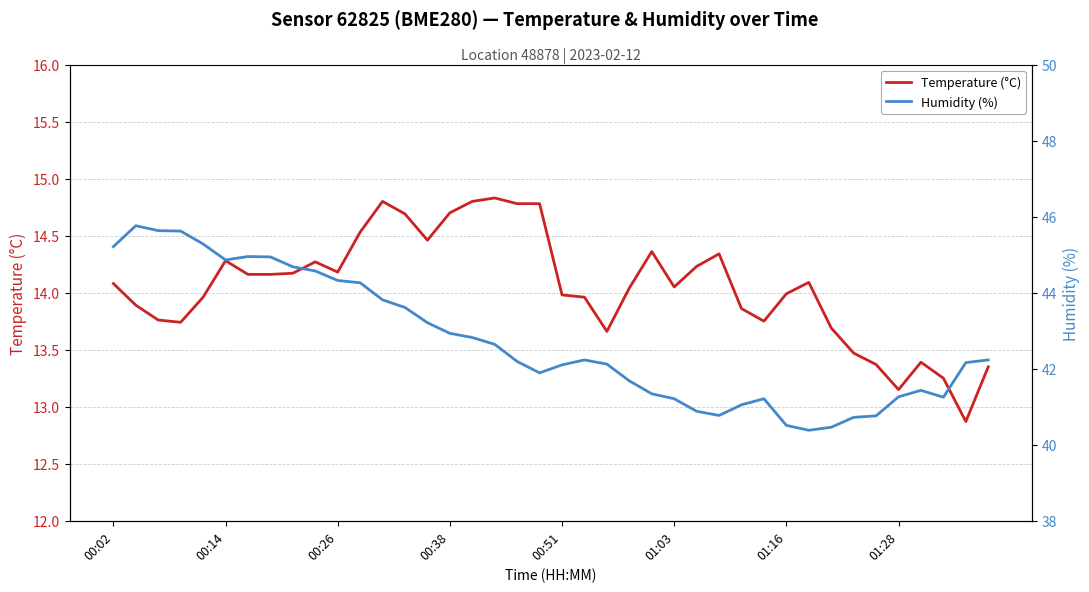

Is it true that Temperature (°C) equals 20.8 at 32?

False